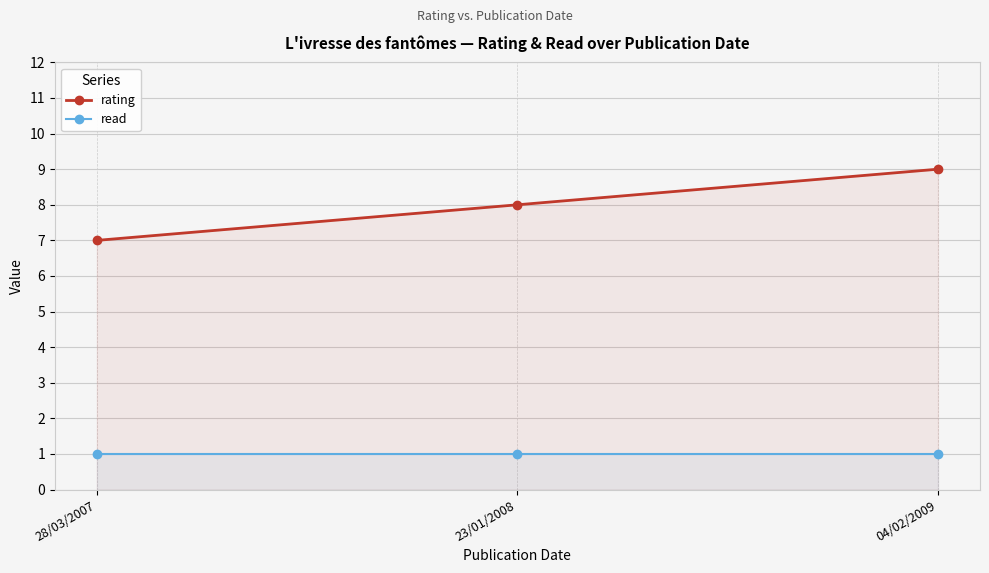

What is the difference between the maximum and minimum values in the rating series?

2